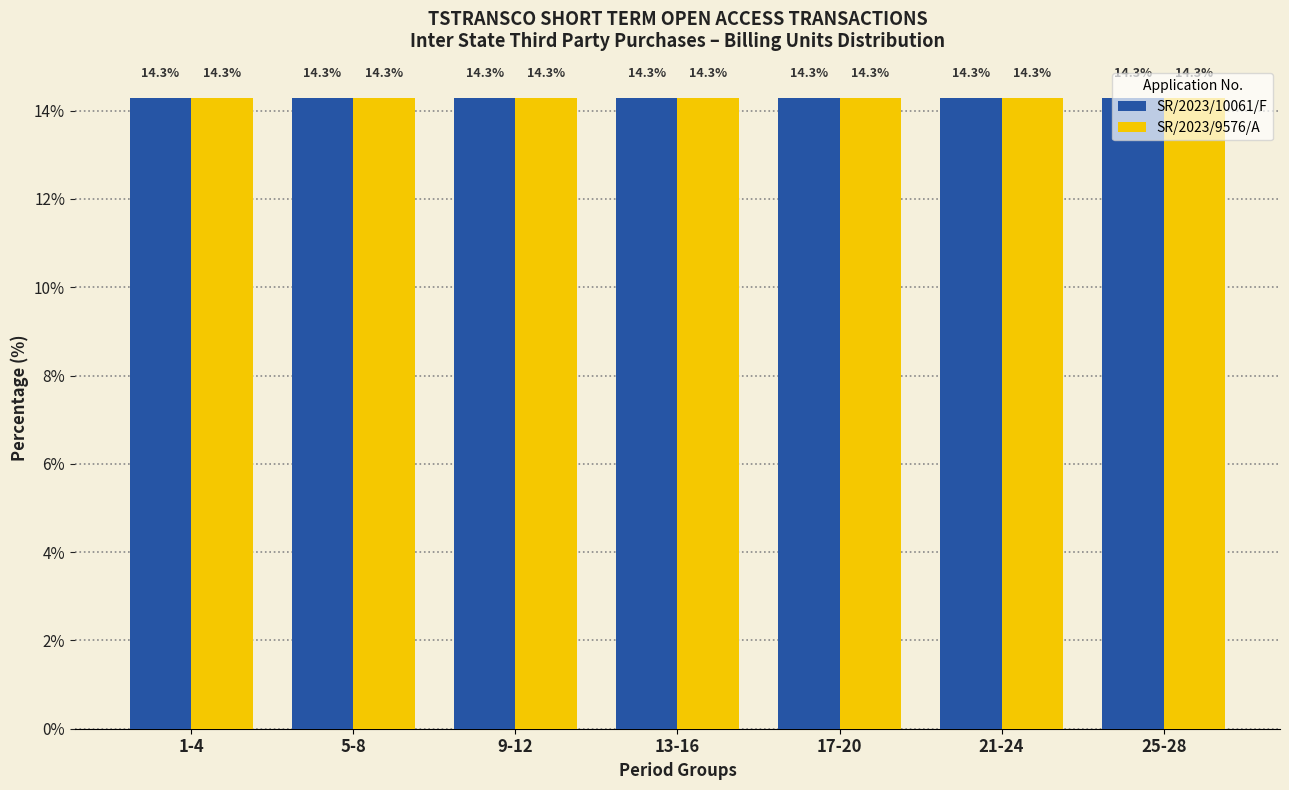

Which series has the largest total across all categories?

SR/2023/9576/A